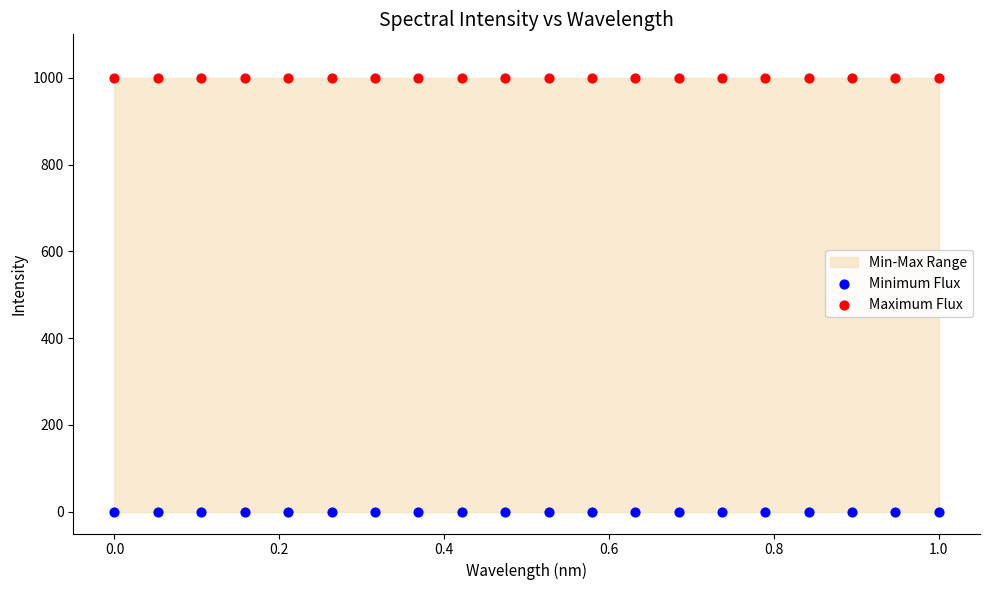

Which series contains the lowest Y value?

Minimum Flux